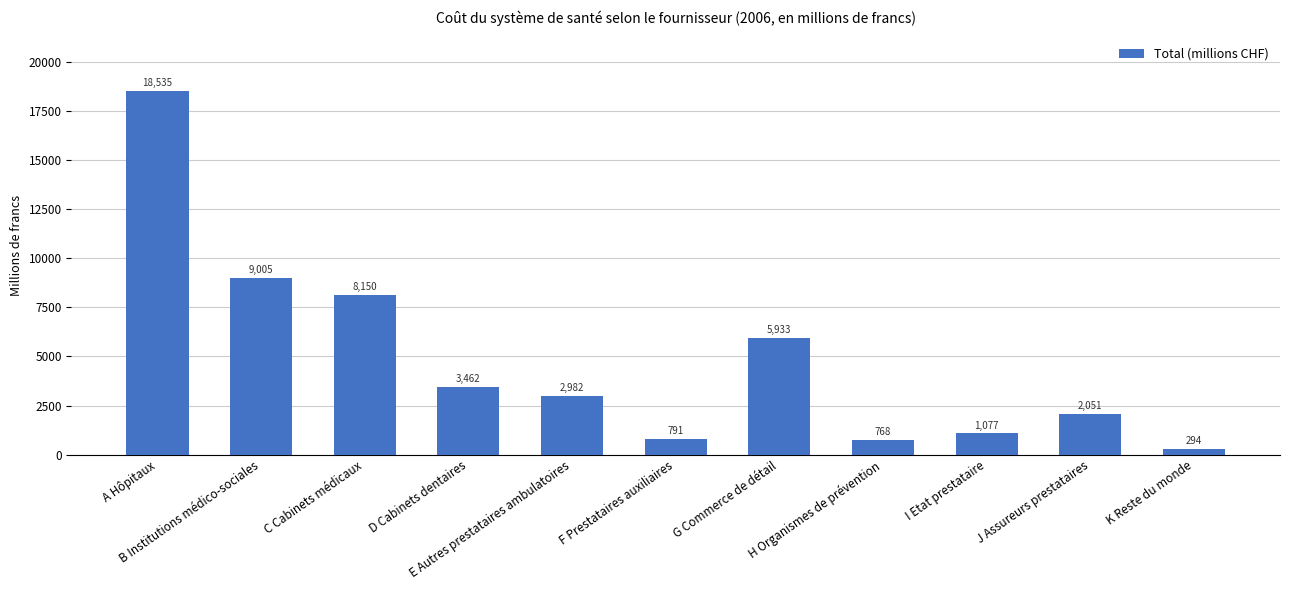

Rank the categories by value from highest to lowest.

A Hôpitaux, B Institutions médico-sociales, C Cabinets médicaux, G Commerce de détail, D Cabinets dentaires, E Autres prestataires ambulatoires, J Assureurs prestataires, I Etat prestataire, F Prestataires auxiliaires, H Organismes de prévention, K Reste du monde